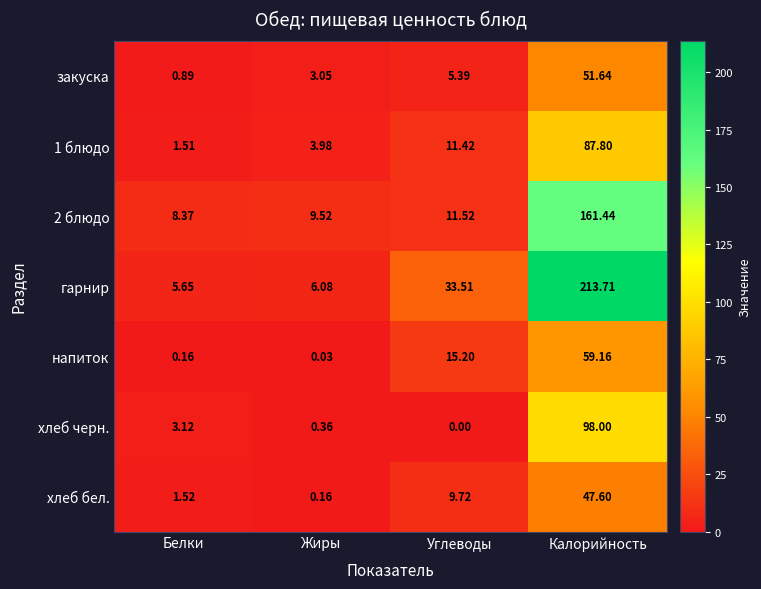

Which category has the lowest value in the напиток series?

Жиры